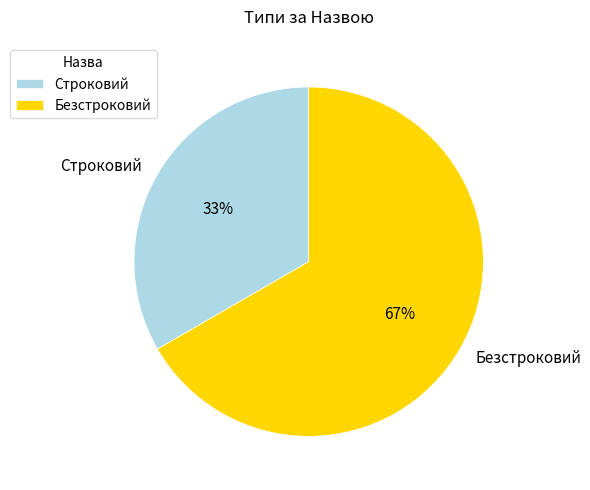

What is the ratio of the value at Строковий to the value at Безстроковий?

0.5